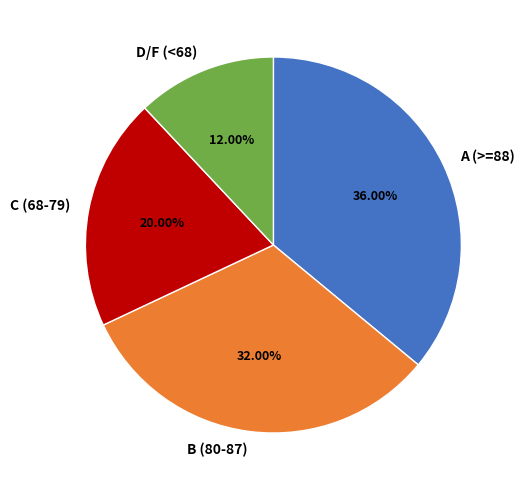

Which has a higher value, D/F (<68) or A (>=88)?

A (>=88)